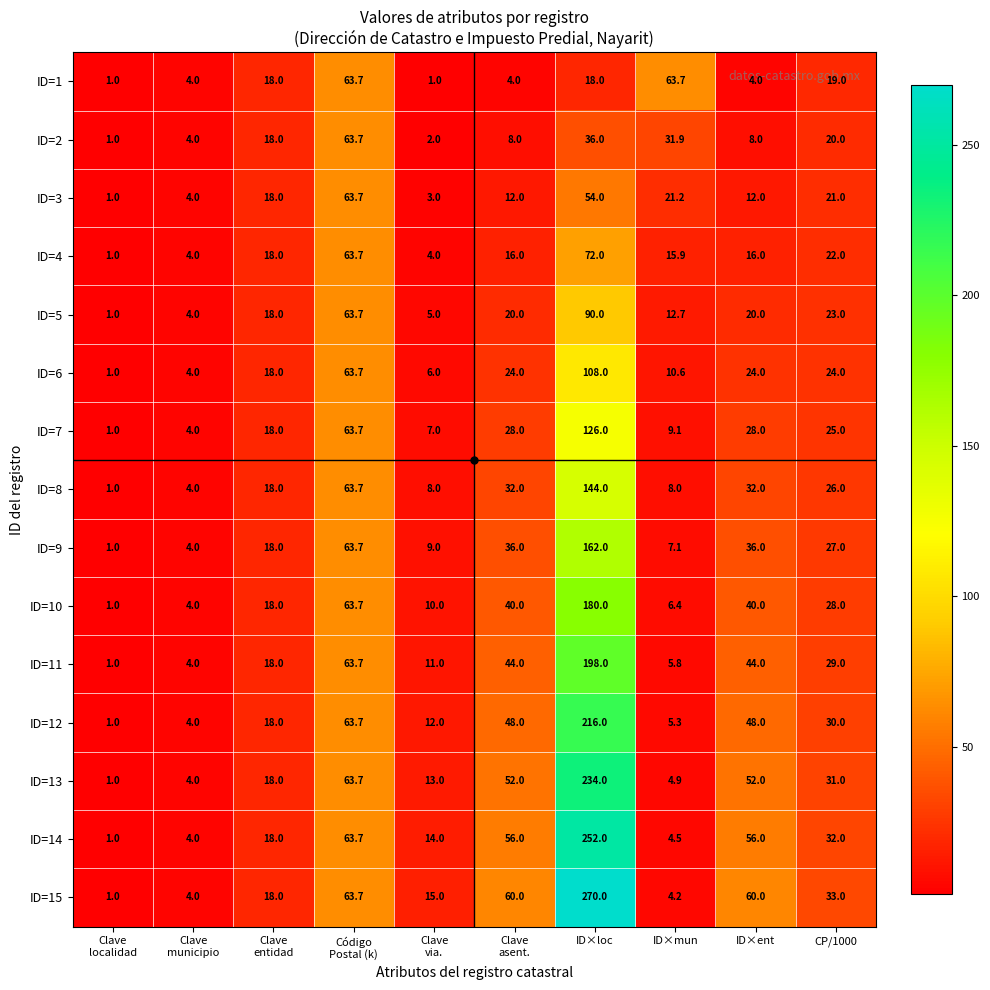

What is the highest value of the ID=11 series?

198.0